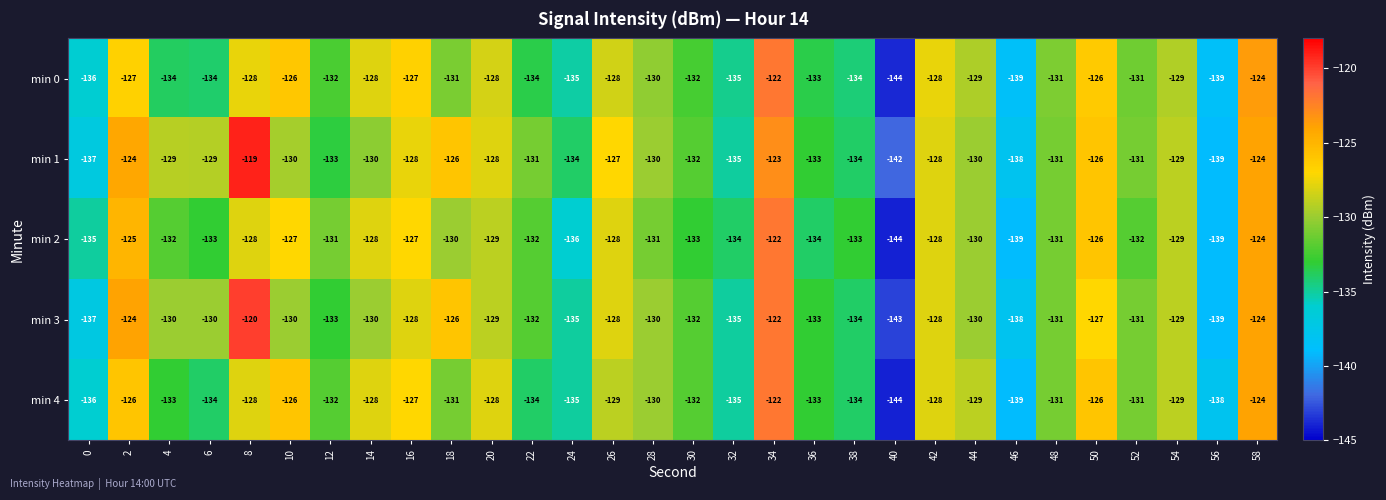

What is the difference between the maximum and second lowest values in the min 0 series?

17